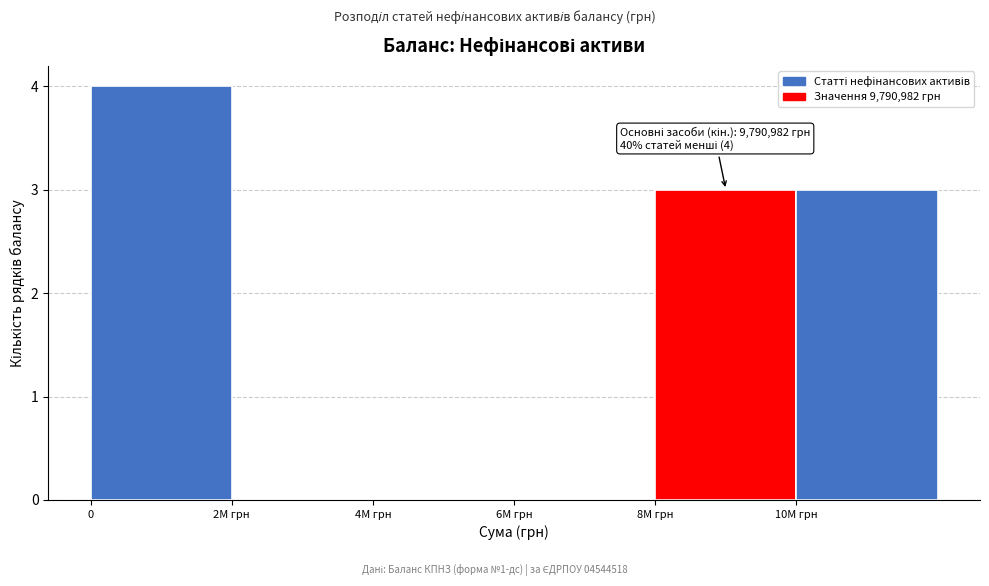

Reading left to right, list all the values displayed in this chart.

0=4	2M грн=0	4M грн=0	6M грн=0	8M грн=3	10M грн=3